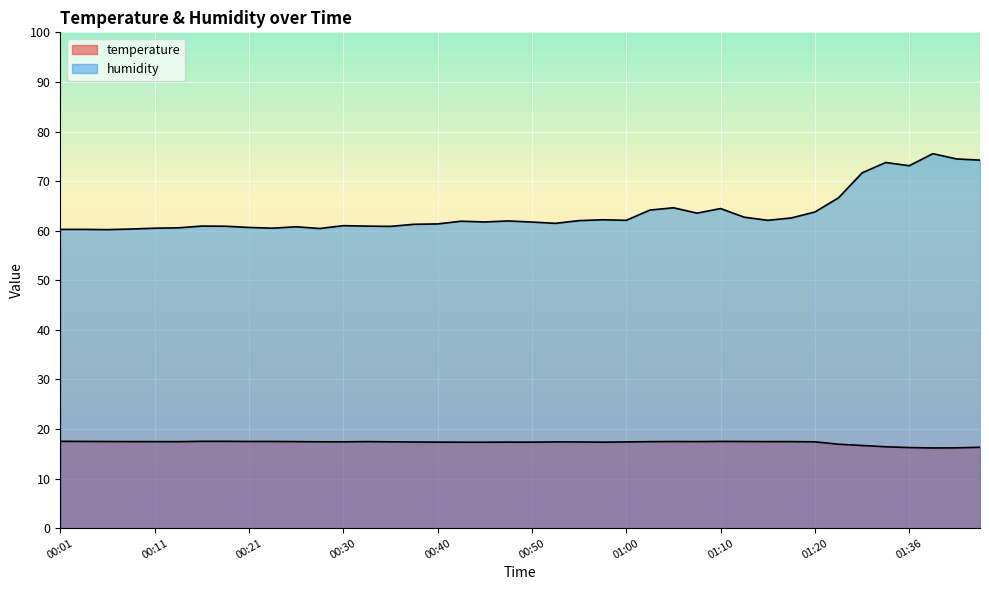

How many lines are shown in the chart?

2